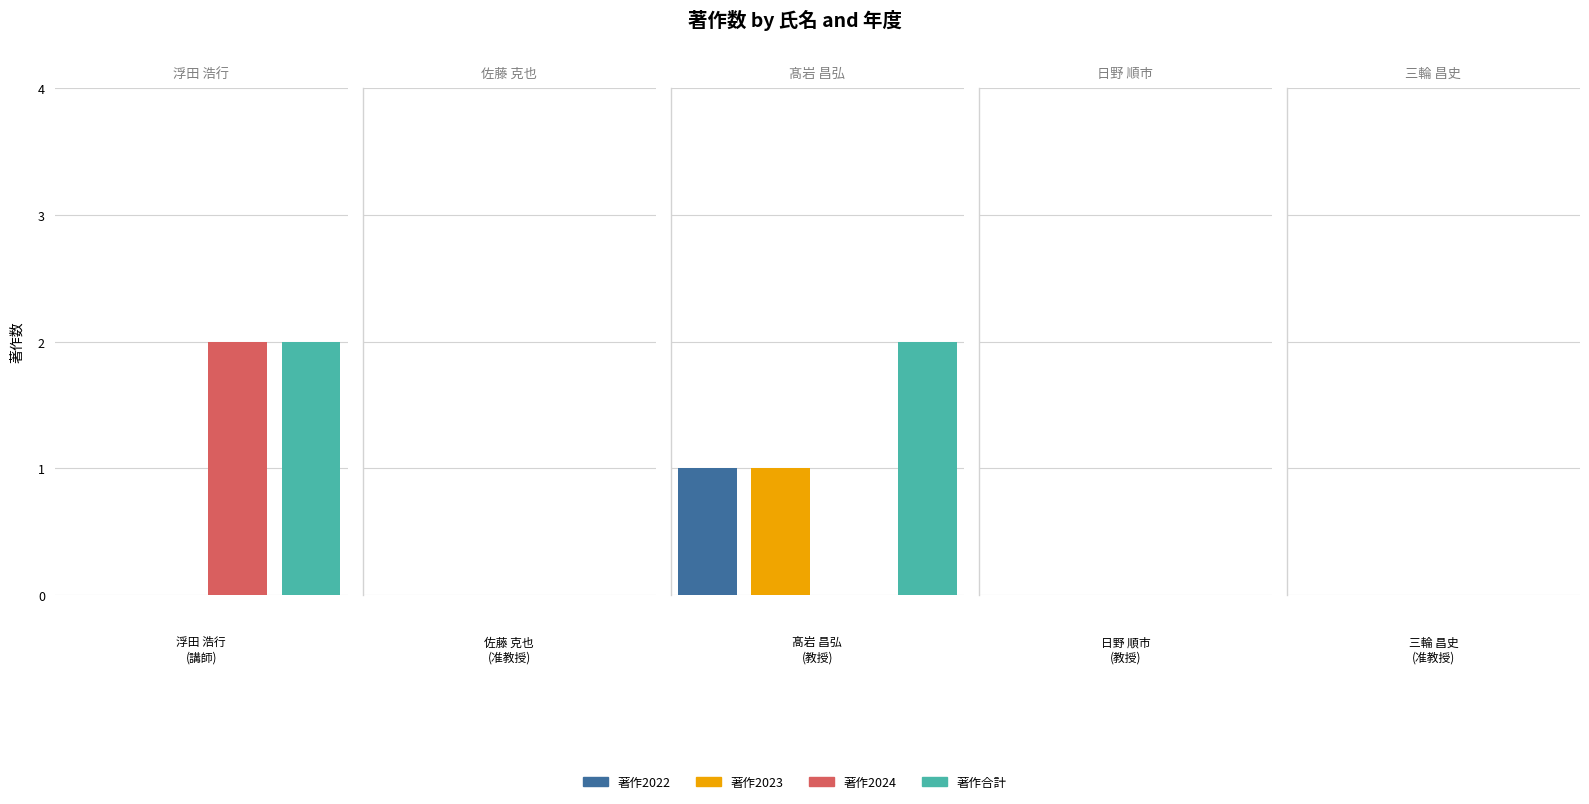

Reading right to left, transcribe all the data shown in this chart.

著作2022: 0	0	1	0	0
著作2023: 0	0	1	0	0
著作2024: 0	0	0	0	2
著作合計: 0	0	2	0	2